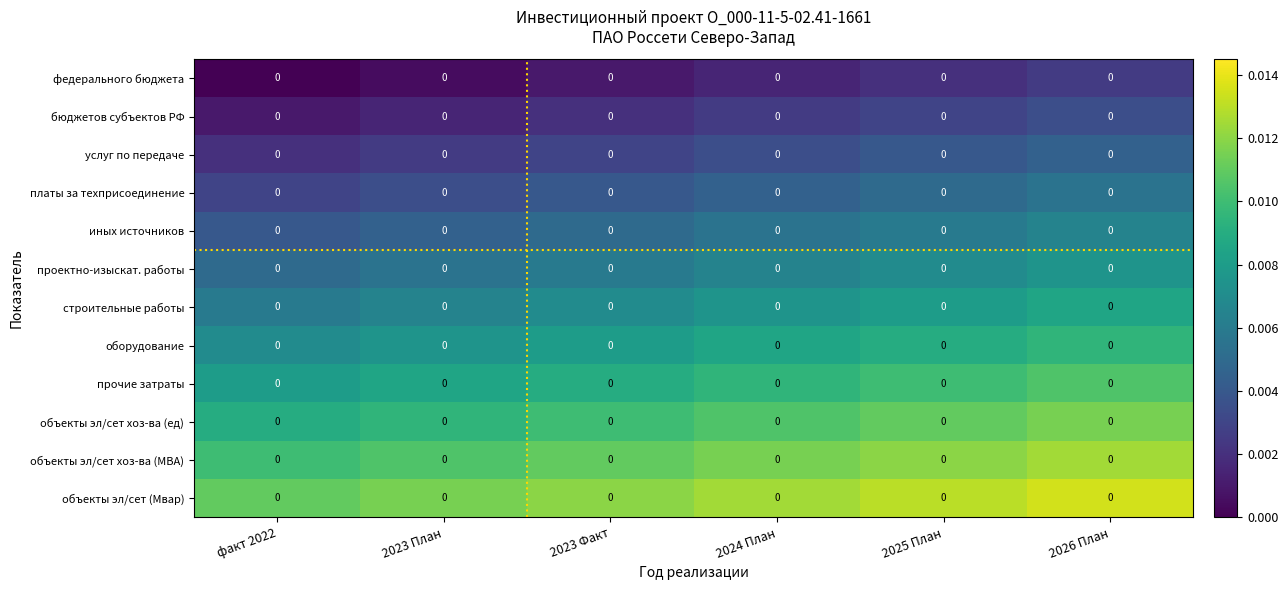

At 2025 План, list the series in order from largest to smallest.

объекты эл/сет (Мвар), объекты эл/сет хоз-ва (МВА), объекты эл/сет хоз-ва (ед), прочие затраты, оборудование, строительные работы, проектно-изыскат. работы, иных источников, платы за техприсоединение, услуг по передаче, бюджетов субъектов РФ, федерального бюджета